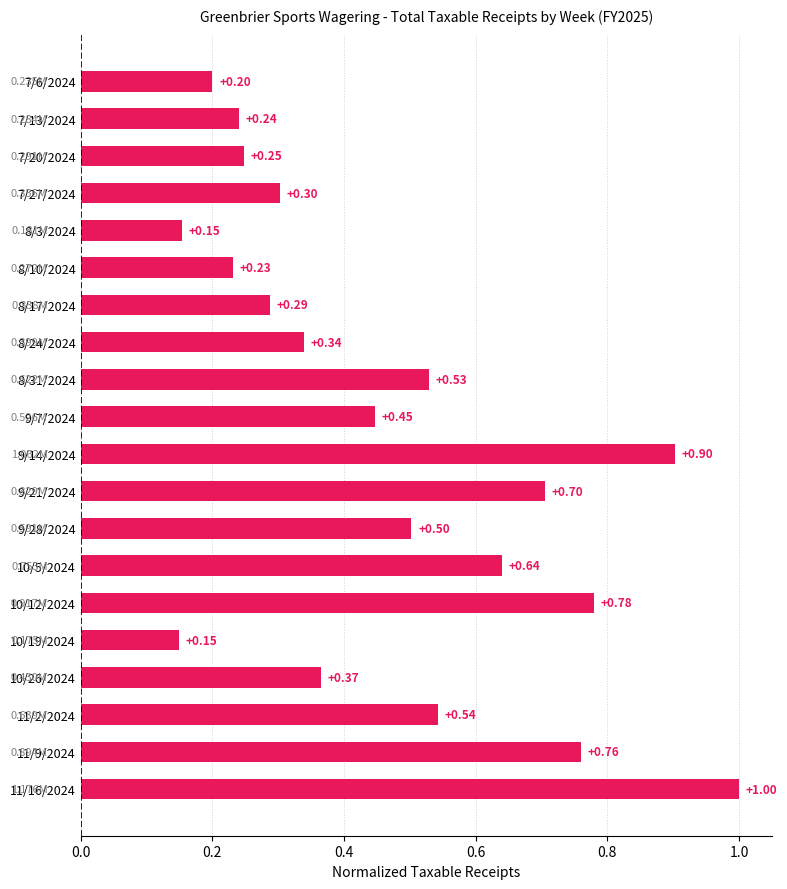

What is the change in value from 7/13/2024 to 7/27/2024?

+0.1